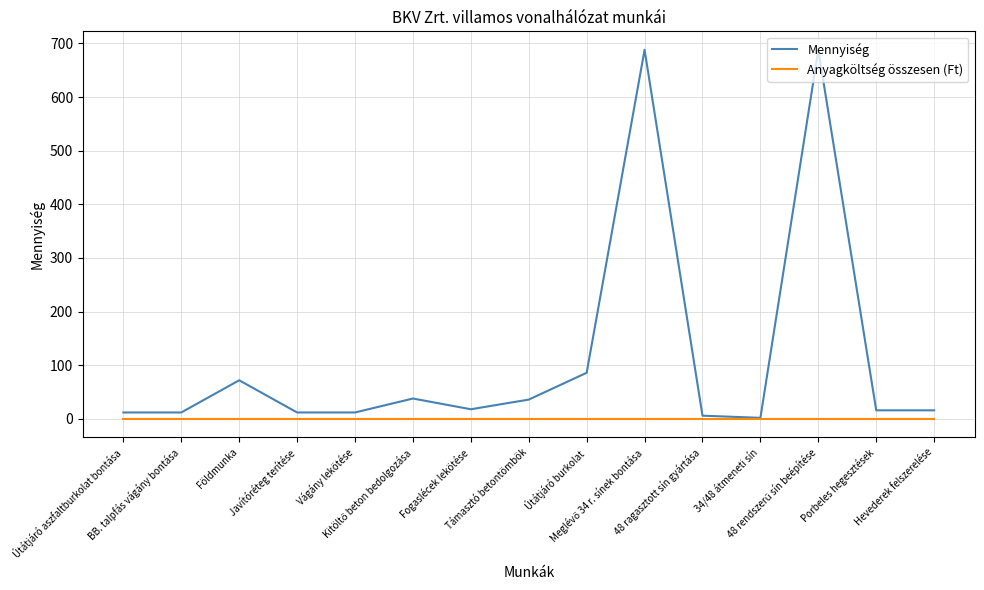

Which series has the widest spread of values?

Mennyiség